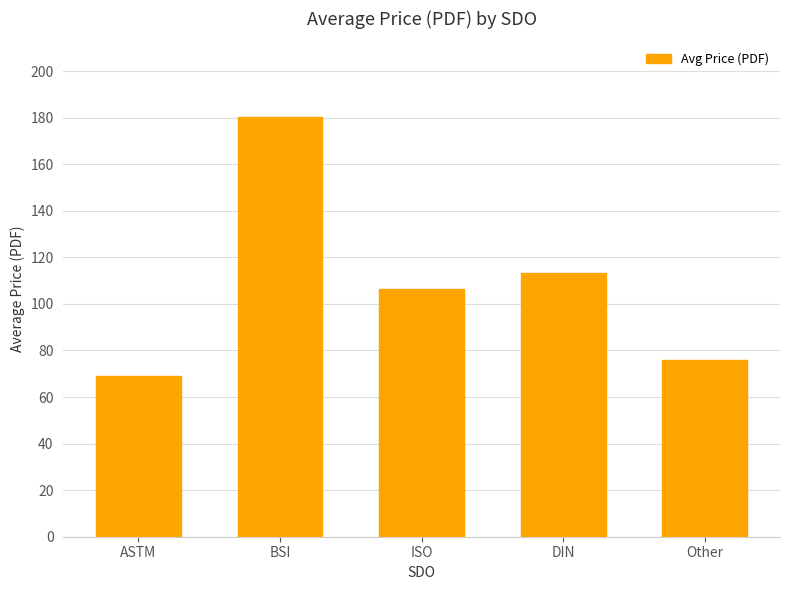

Are the bars horizontal?

No